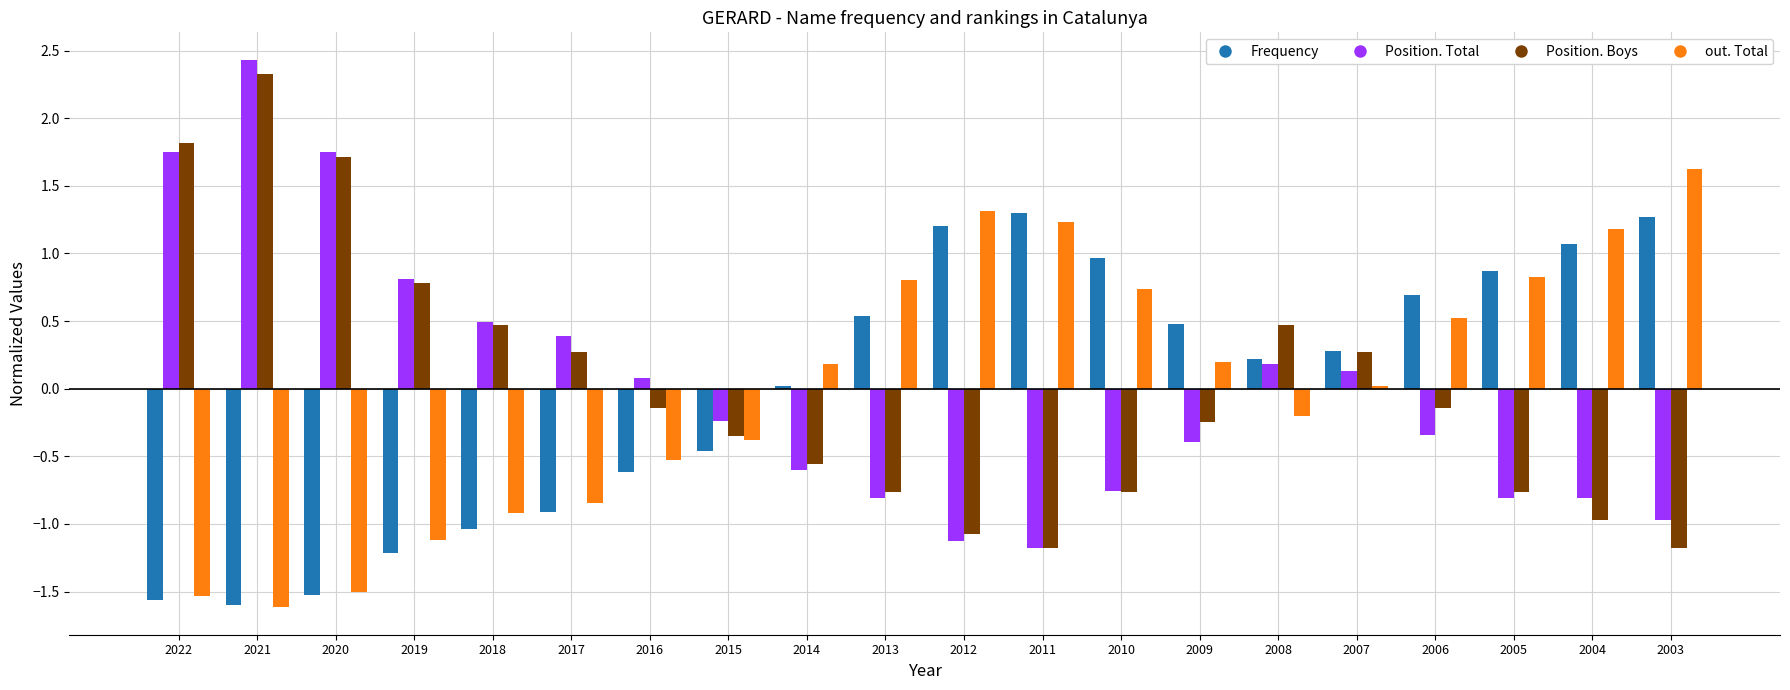

What are all the series names shown in the legend?

Frequency, Position. Total, Position. Boys, out. Total